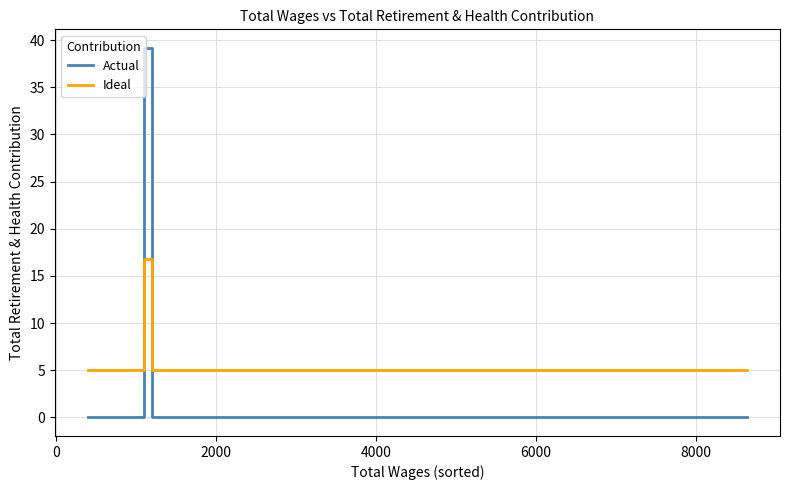

What is the difference between the maximum and minimum values in the Ideal series?

11.8